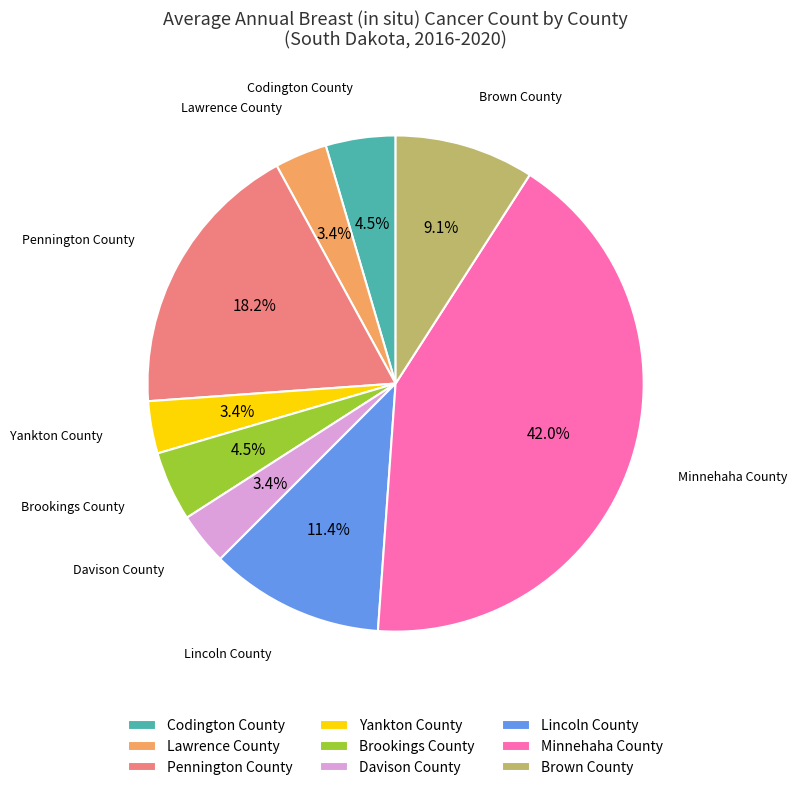

To the nearest percent, what is the average slice percentage?

11%